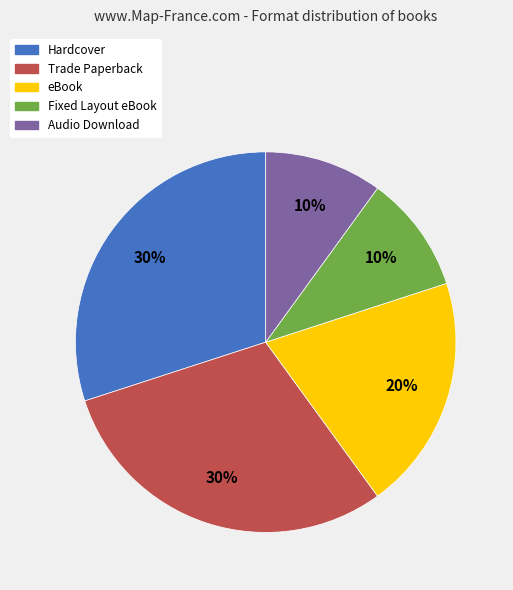

Does eBook represent more than half of the total?

No